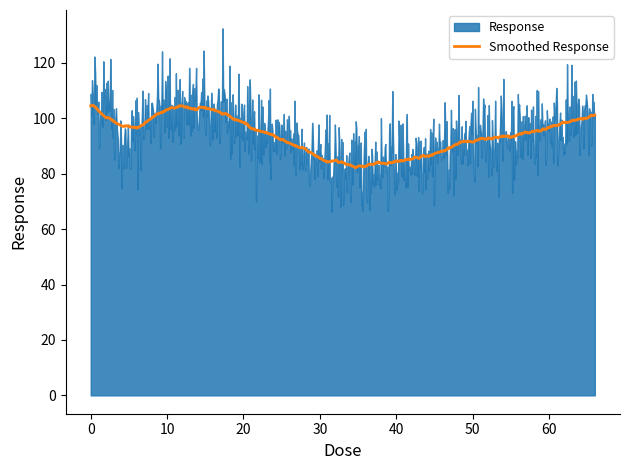

What is the change in value from 0.52 to 66.0?

-10.4